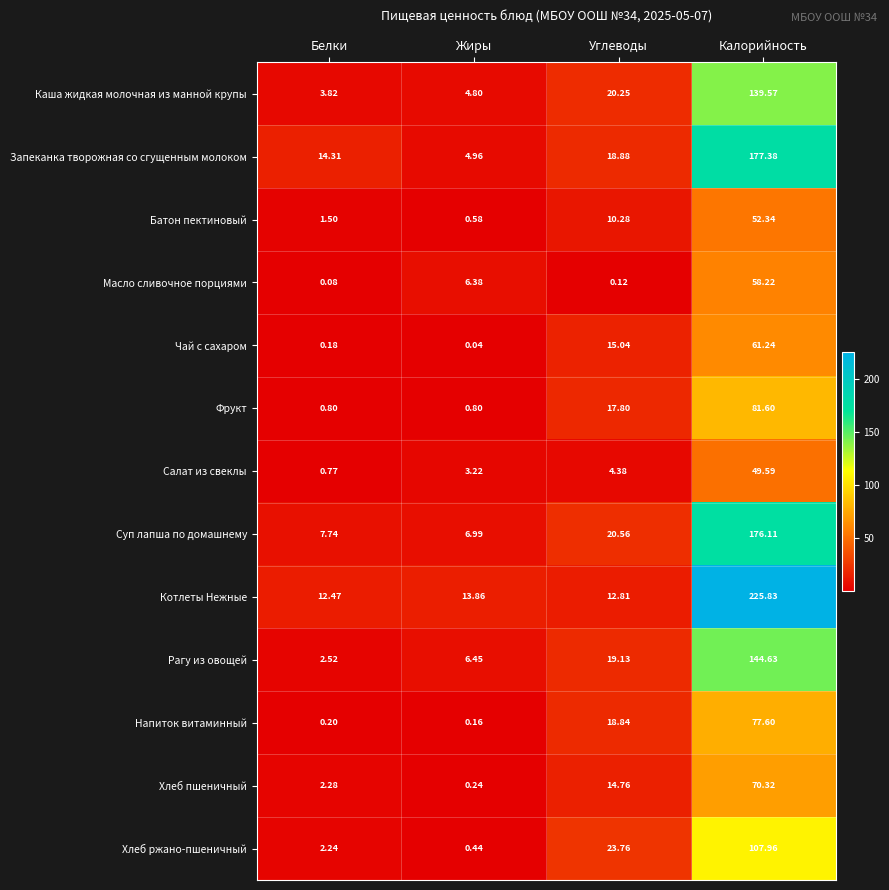

Where does the Суп лапша по домашнему series first go above 20?

Углеводы